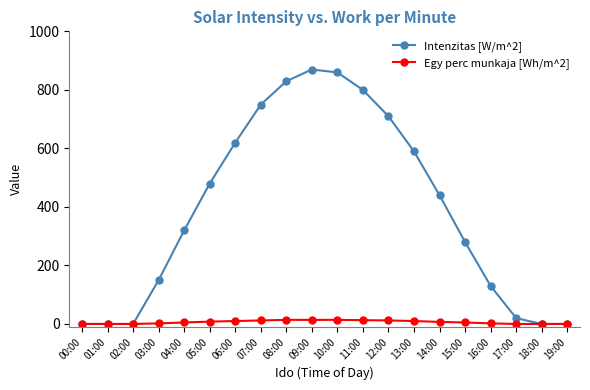

Which series has the widest spread of values?

Intenzitas [W/m^2]